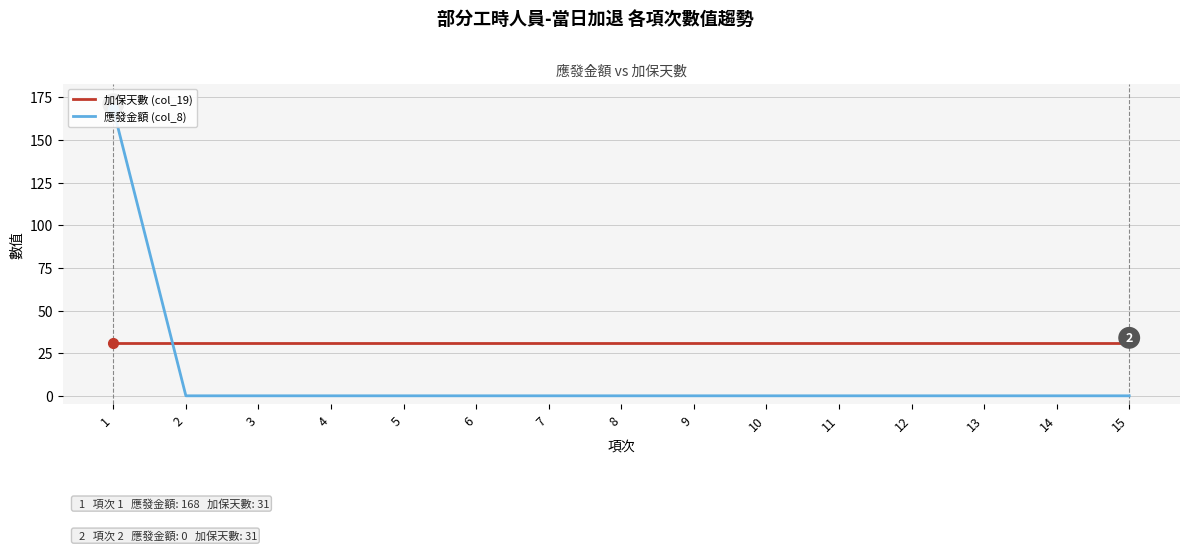

True or false: 加保天數 (col_19) and 應發金額 (col_8) cross at least once.

True